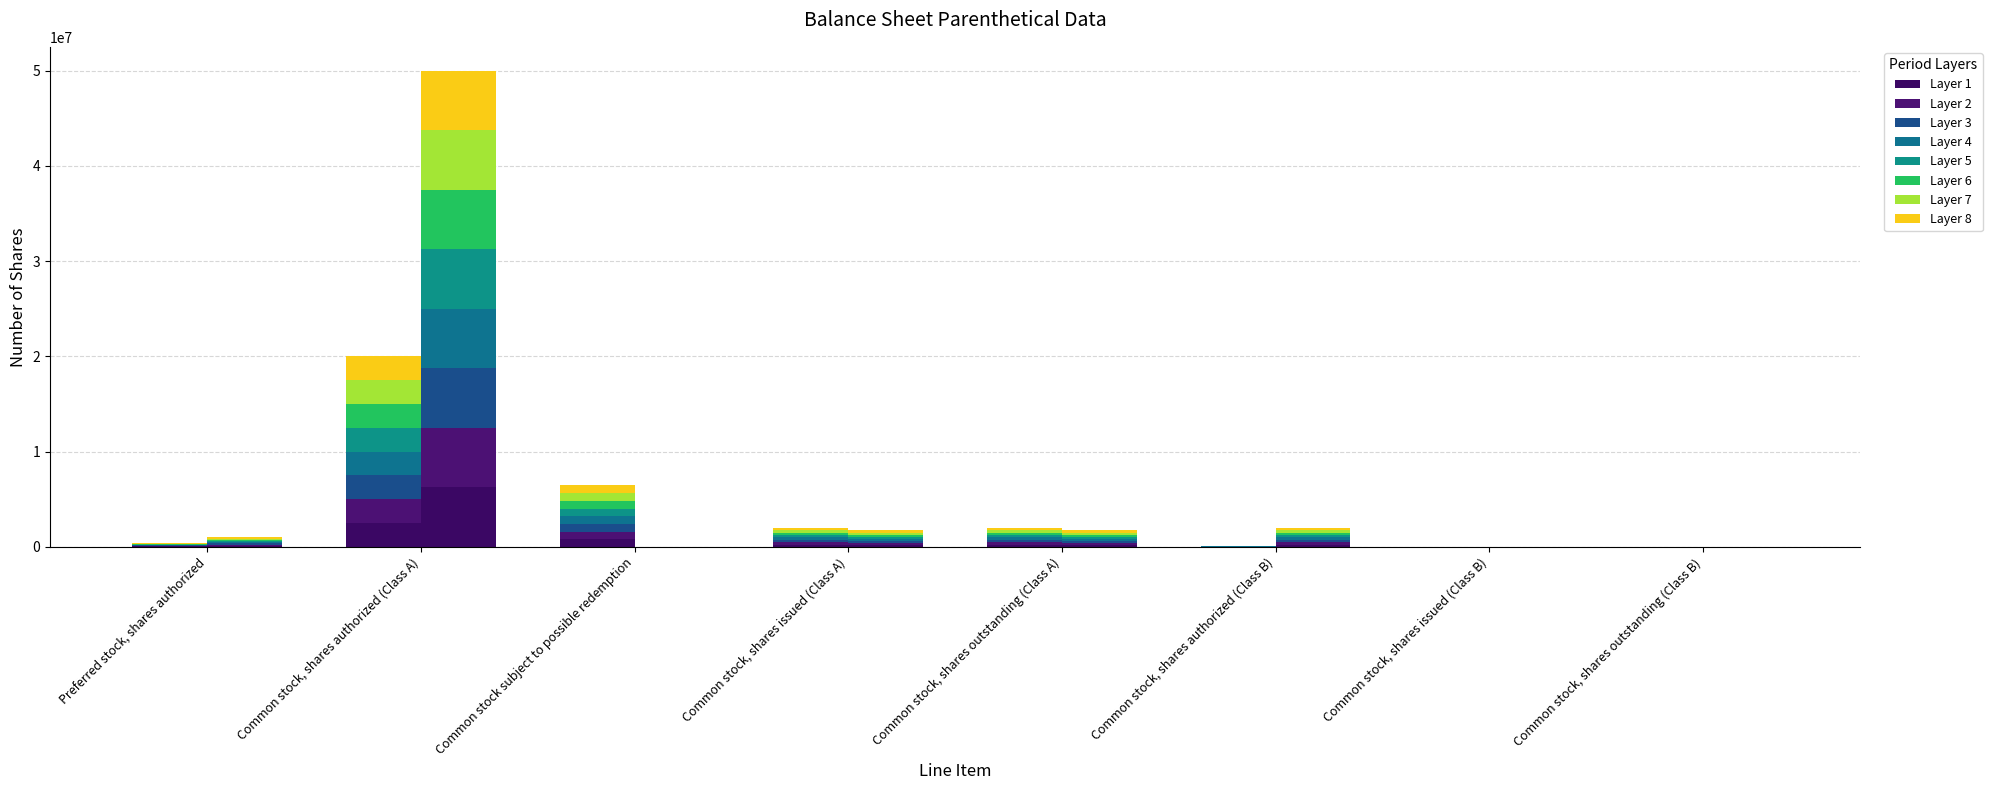

Between Preferred stock, shares authorized and Common stock, shares outstanding (Class B), which is larger?

Preferred stock, shares authorized